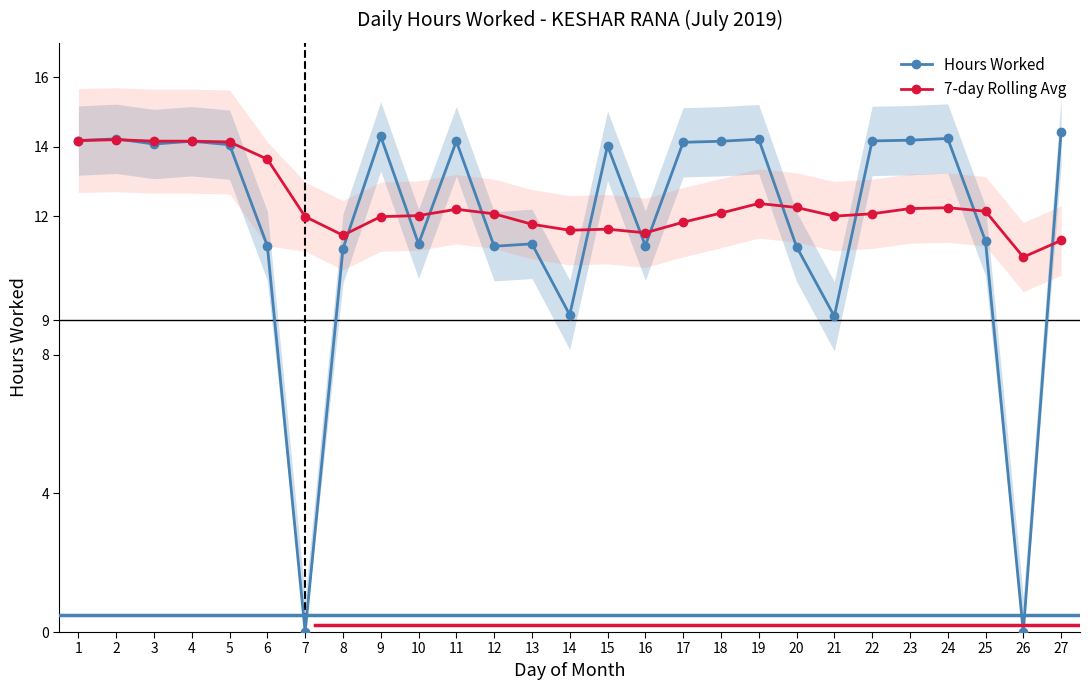

What is the total value across all series at 19?

26.6